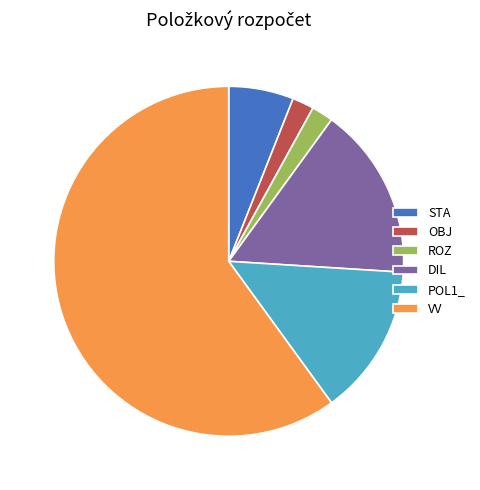

Which slice represents more than half of the pie?

VV